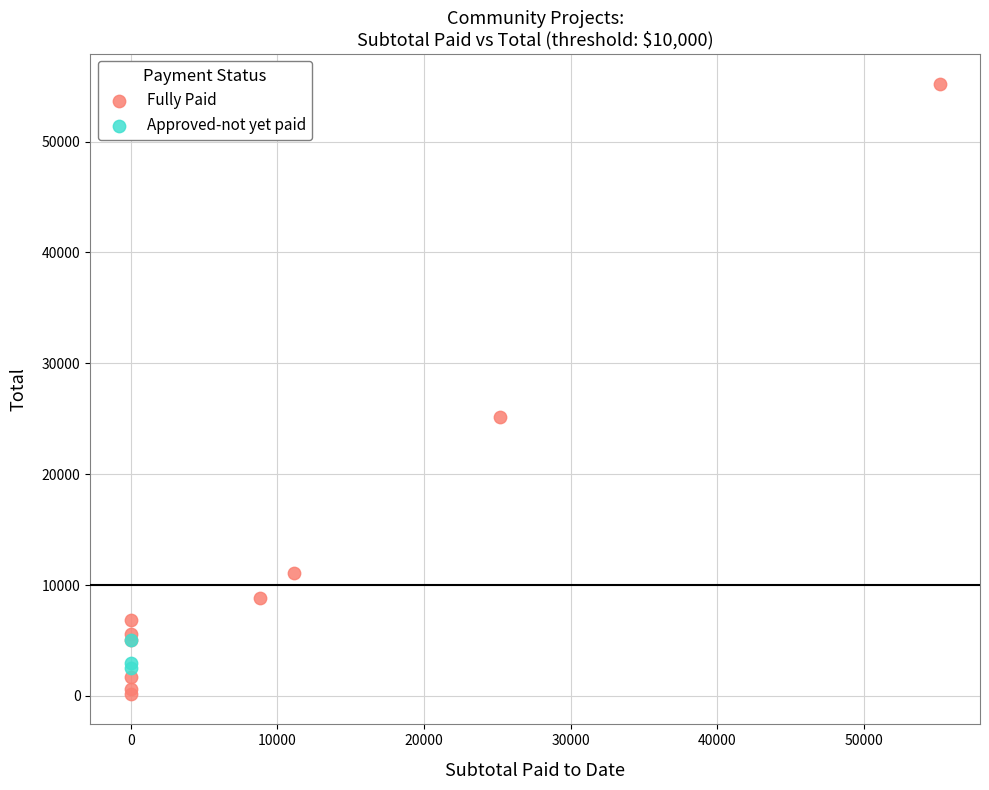

Which series contains the highest Y value?

Fully Paid